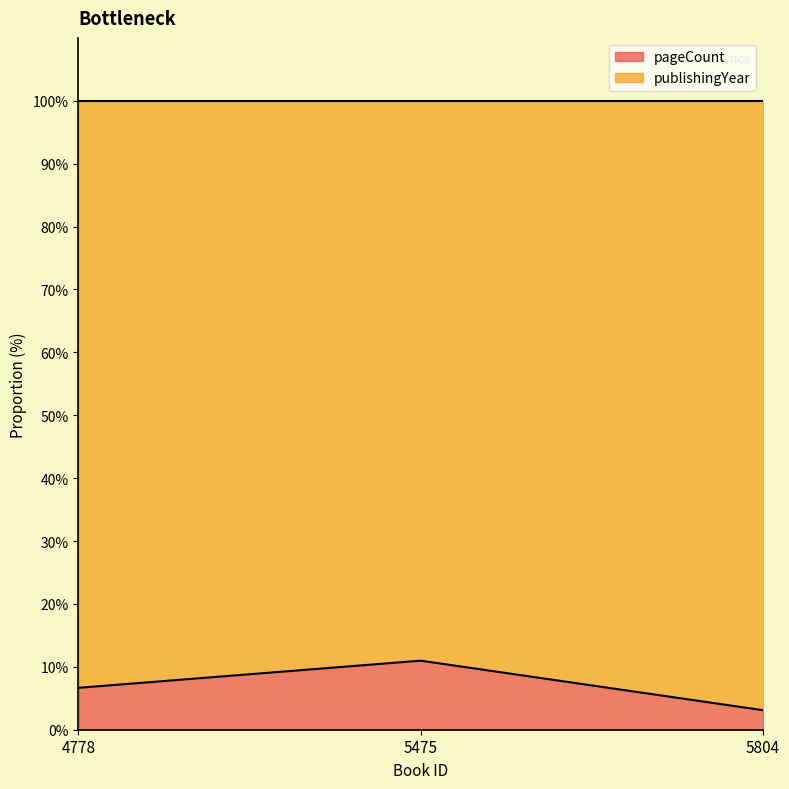

What is the value of the 3rd point from the left?

3.1